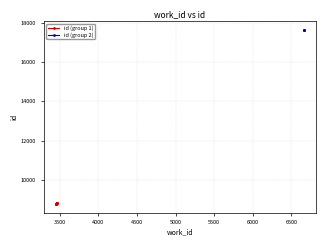

Rank the categories by value from lowest to highest.

3452, 3453, 3453, 3454, 3460, 3466, 3466, 6660, 6660, 6660